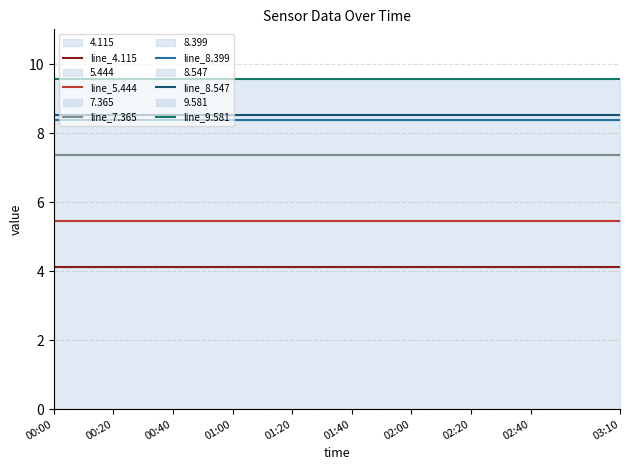

What position from the left is 03:10?

10